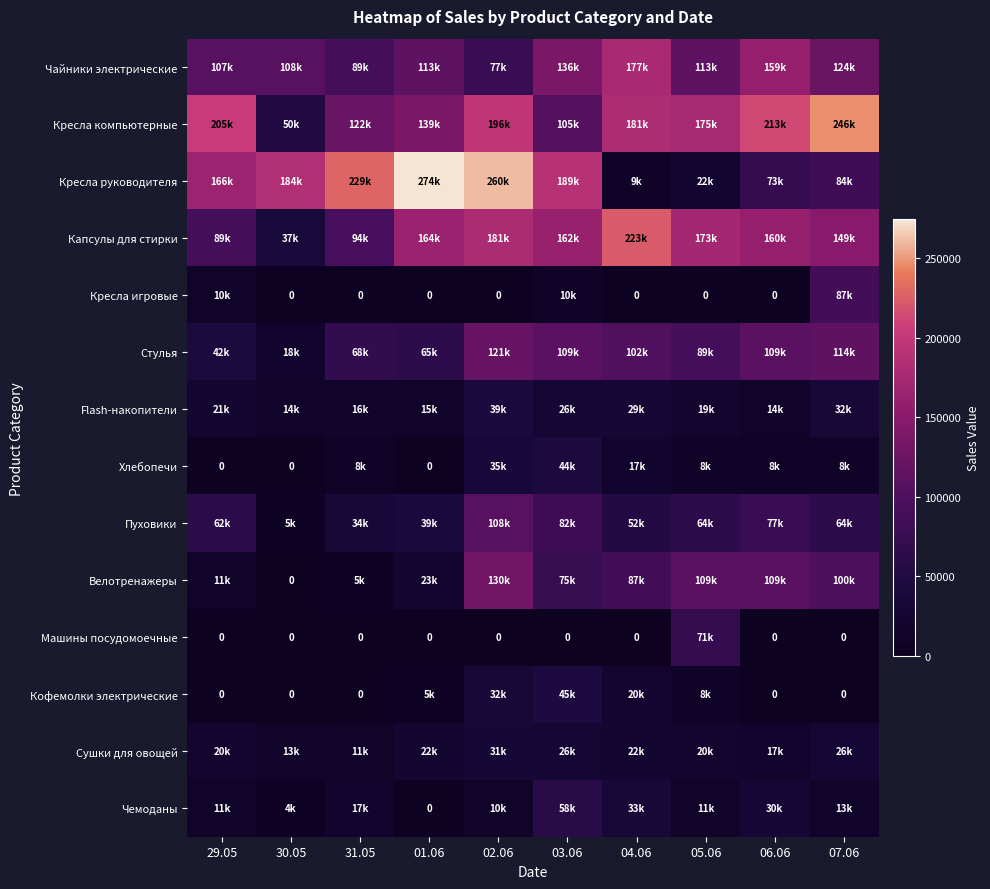

What is the spread (max minus min) of values at 07.06?

246625.0